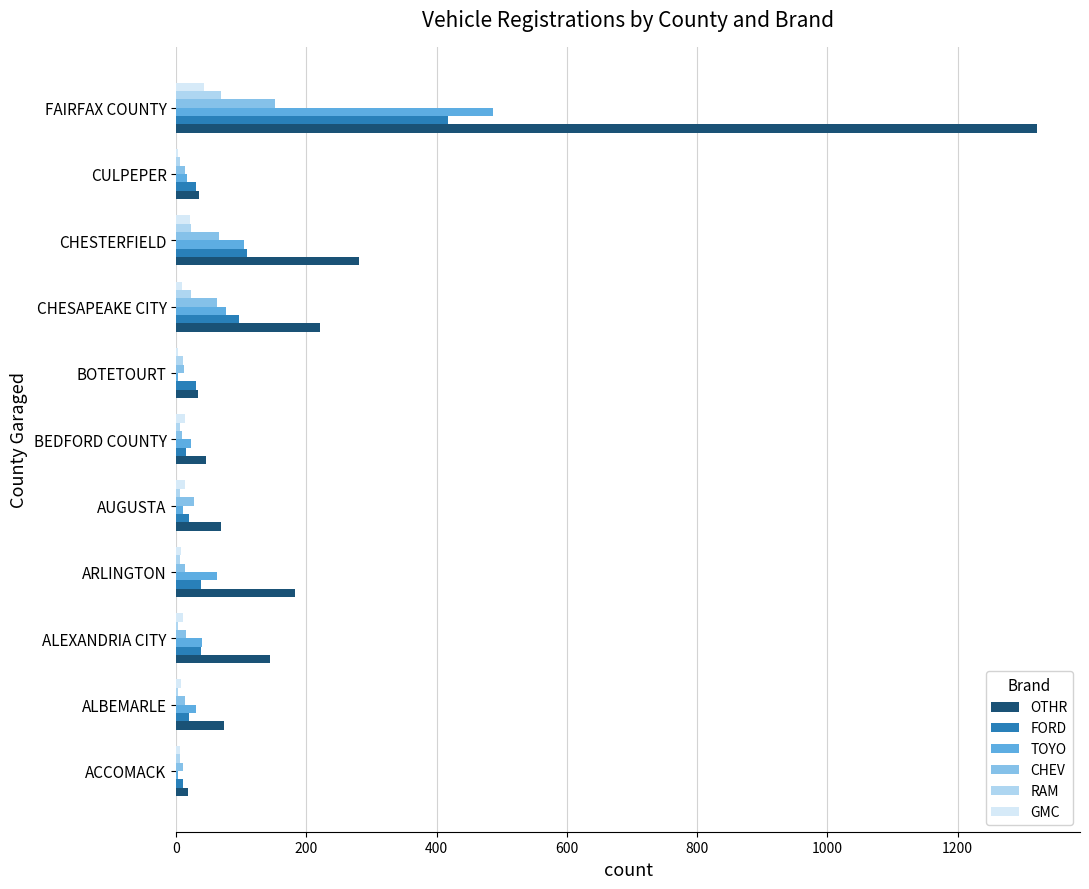

The FORD series shows 195 at FAIRFAX COUNTY. True or false?

False